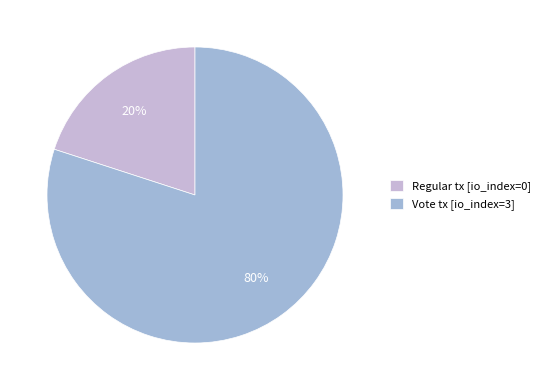

True or false: Vote tx [io_index=3] accounts for 95% of the total.

False